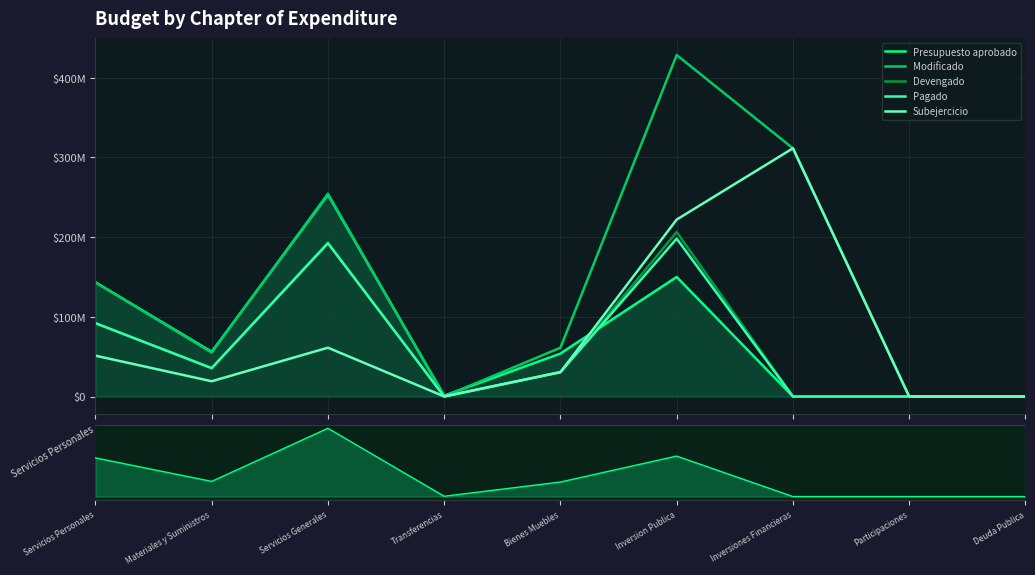

What is the difference between the second highest and second lowest values in the Presupuesto aprobado series?

150000000.0